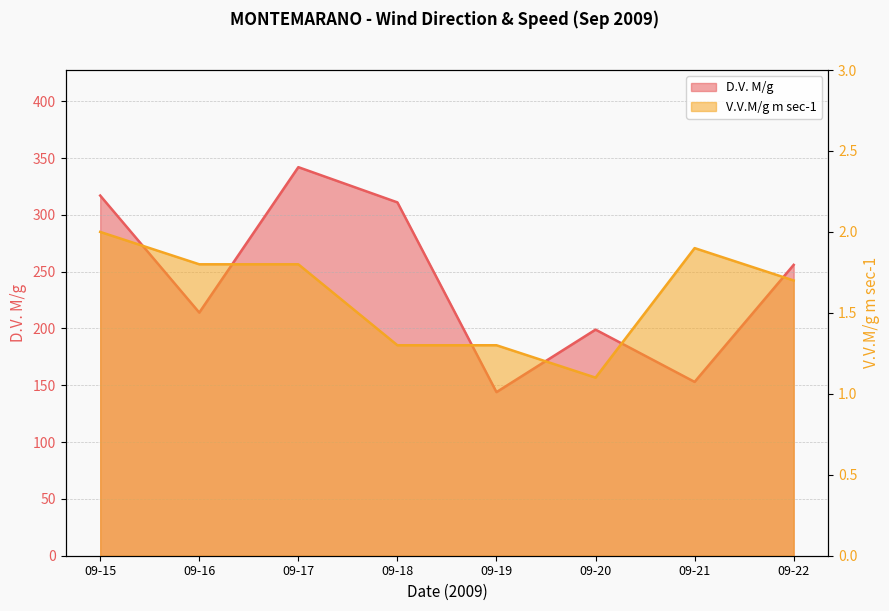

What are all the series names shown in the legend?

D.V. M/g, V.V.M/g m sec-1